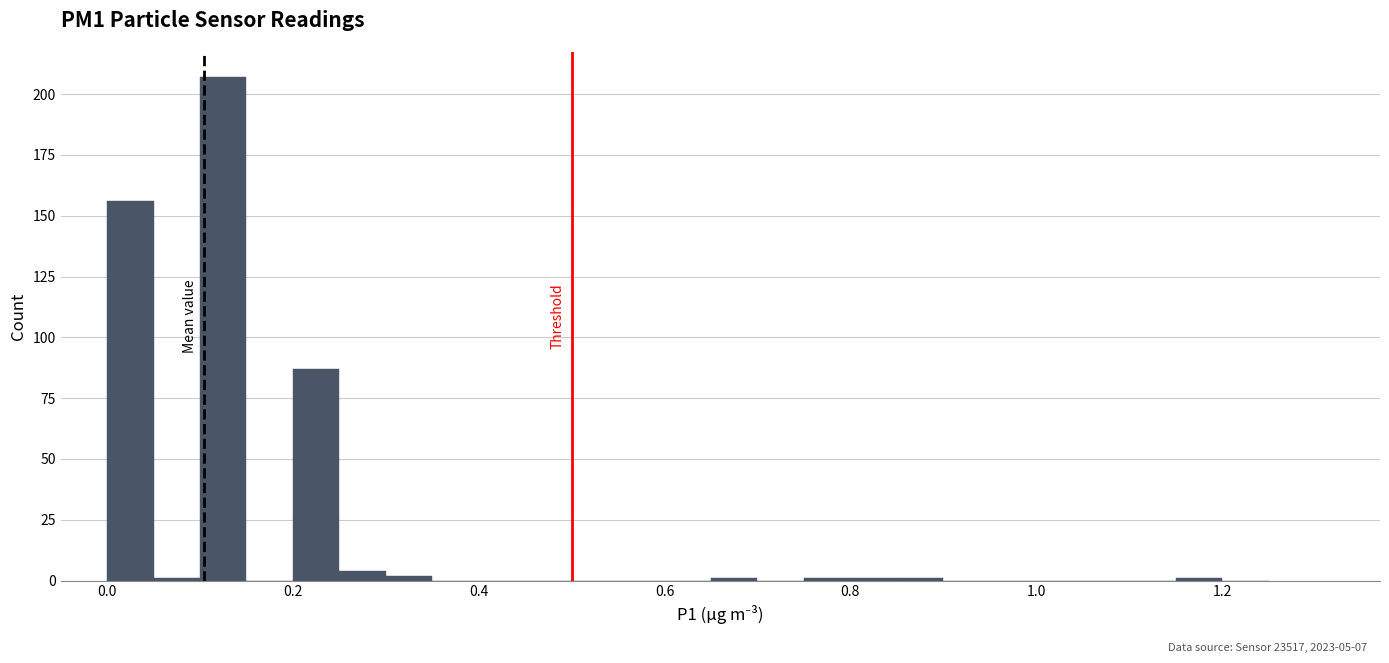

Read against the x-axis, roughly where is the centre of the tallest bar?

0.12